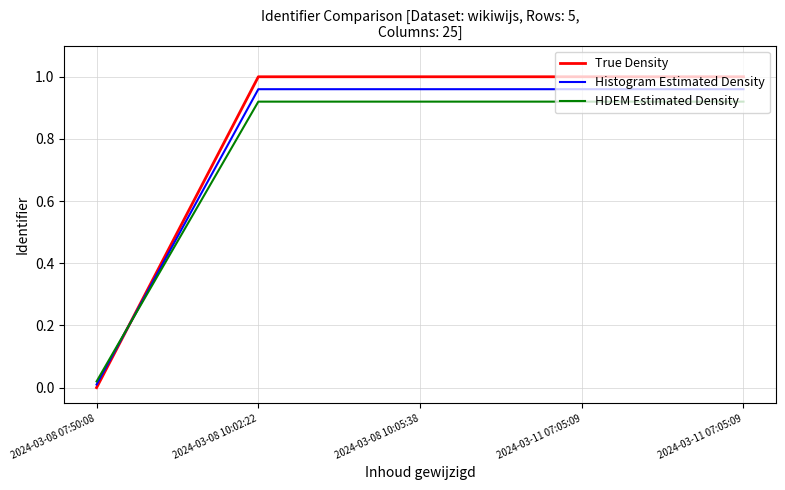

What are all the series names shown in the legend?

True Density, Histogram Estimated Density, HDEM Estimated Density